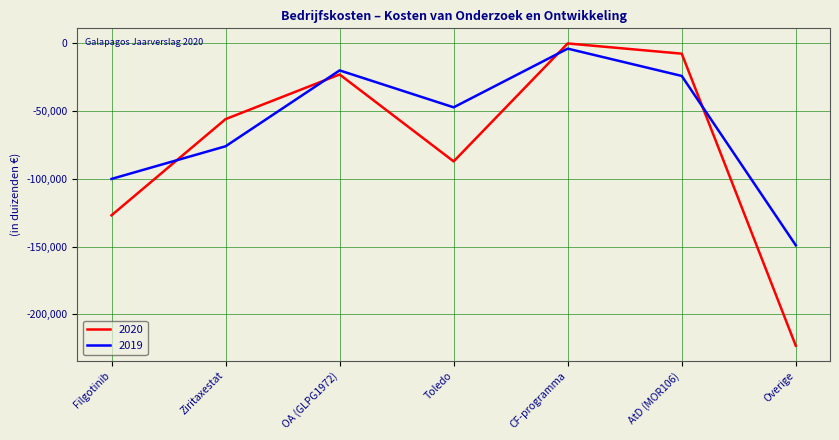

The value of 2020 at Overige is -223126. True or false?

True